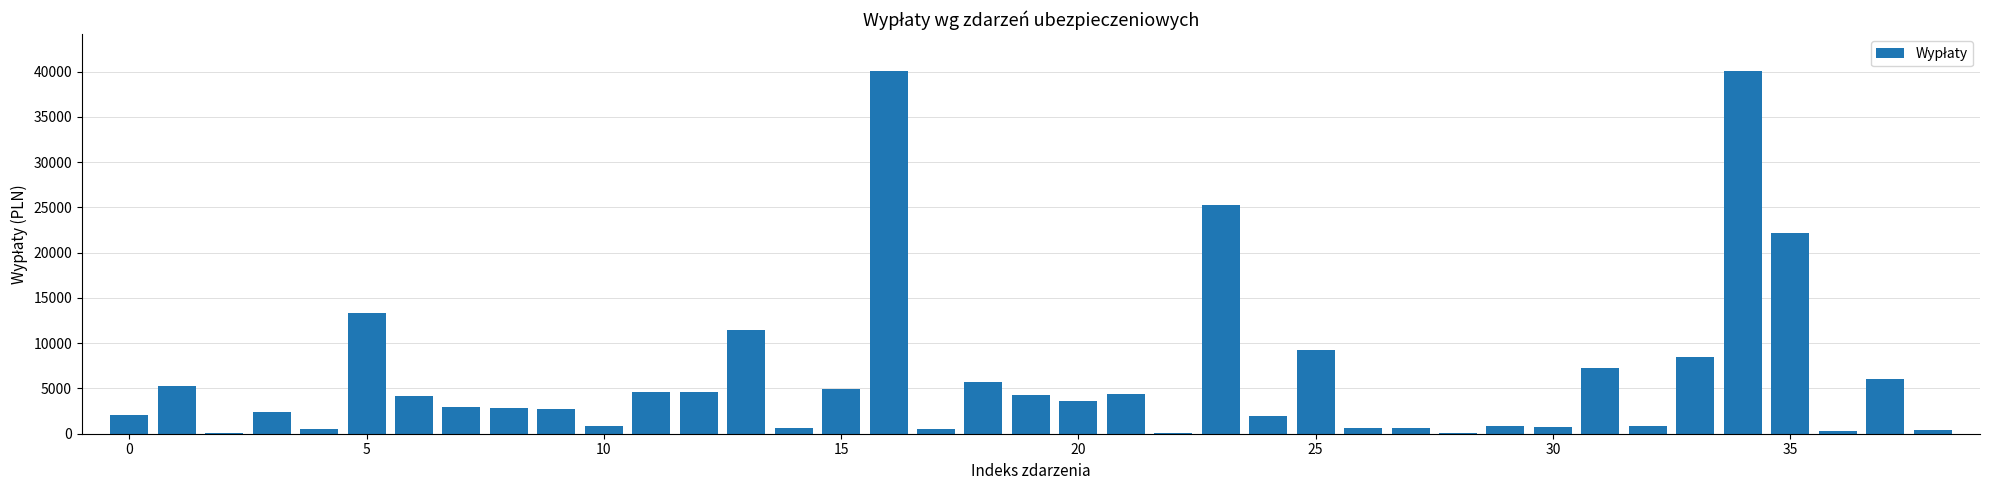

What is the maximum value shown in the chart?

40130.6